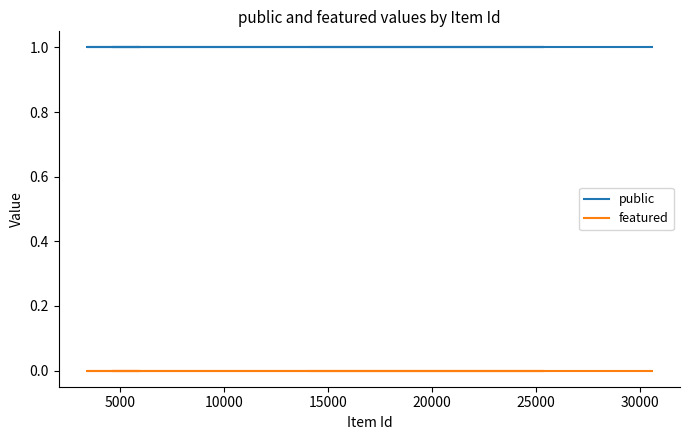

Which series has the widest spread of values?

public